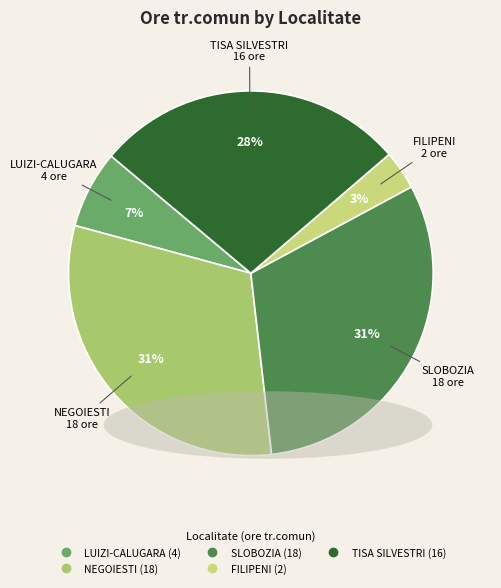

Does TISA SILVESTRI represent more than half of the total?

No